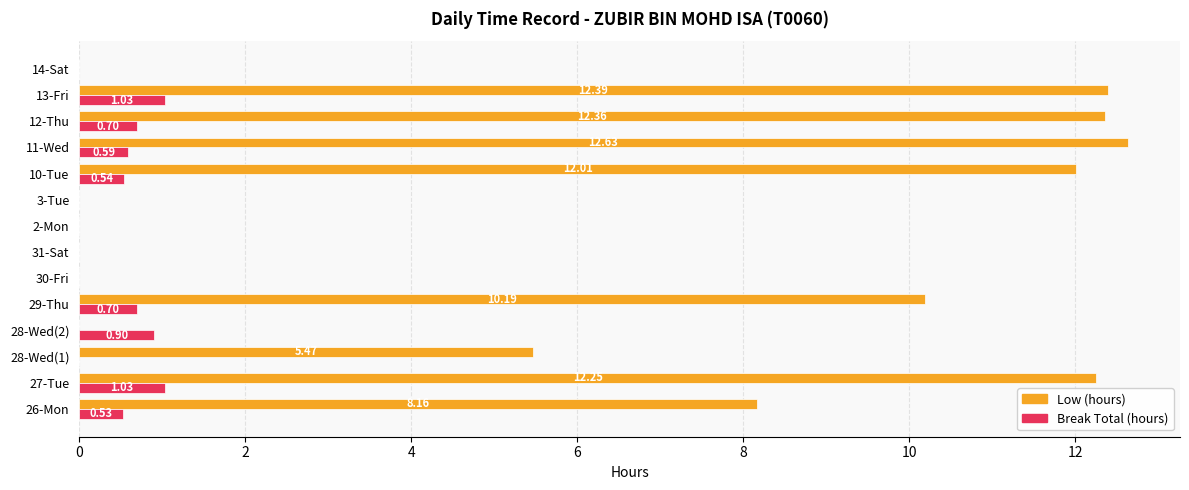

At which category is the sum across all series the highest?

13-Fri